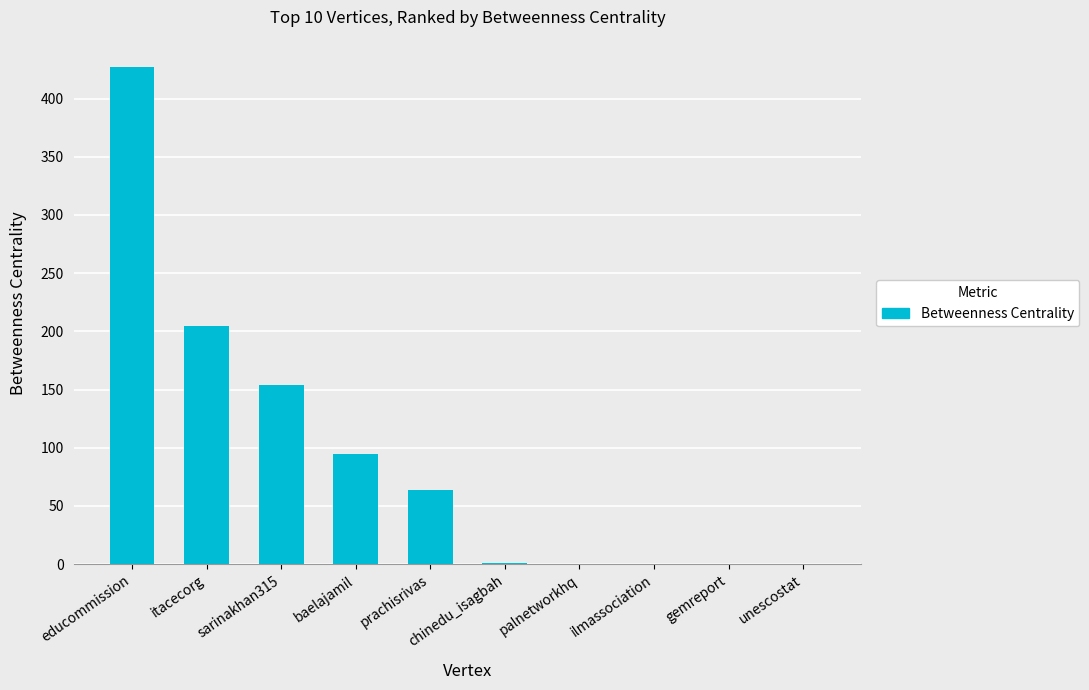

Between prachisrivas and gemreport, which is larger?

prachisrivas